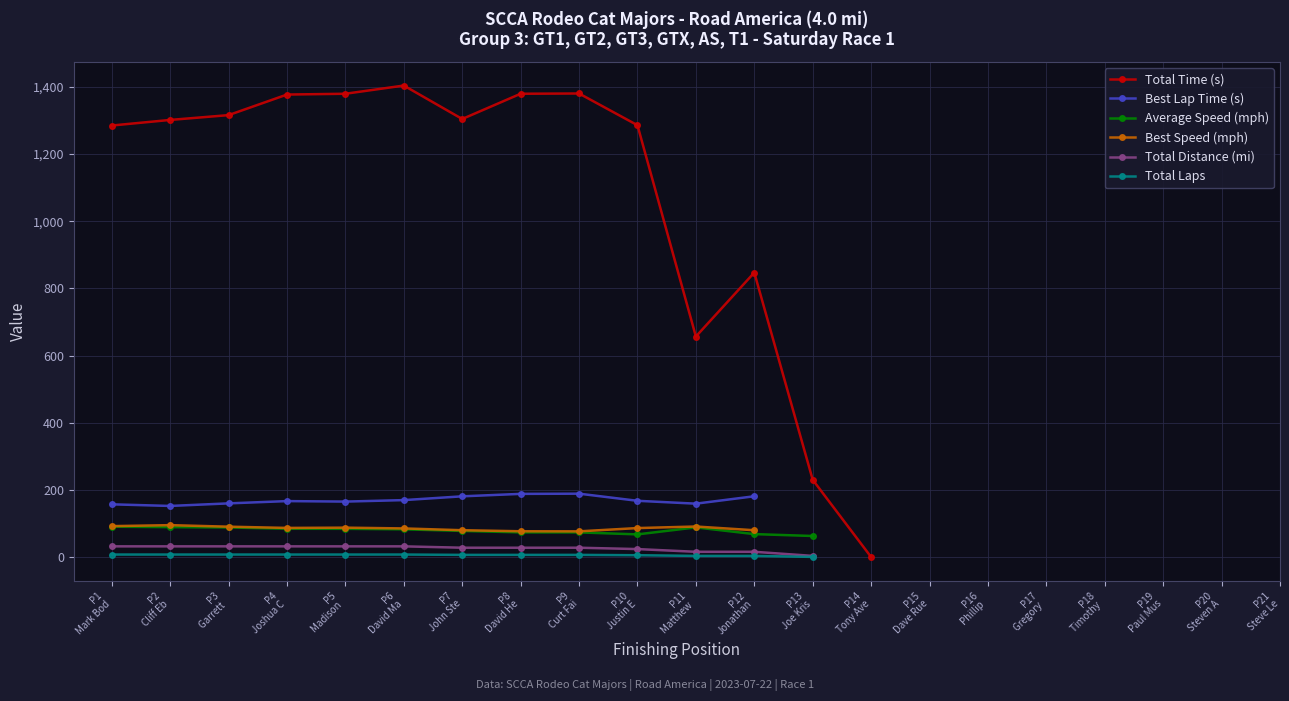

The value of Total Time (s) at David Henderson is 1379.1. True or false?

True